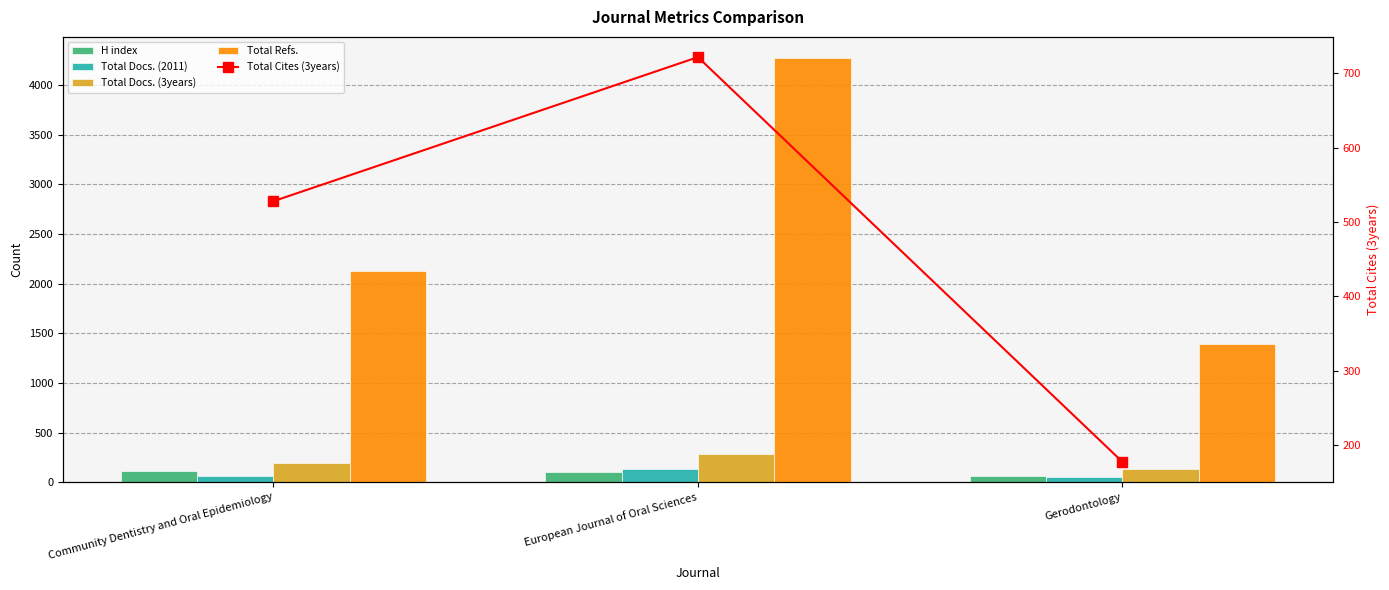

The value of Total Docs. (3years) at Gerodontology is 137. True or false?

True